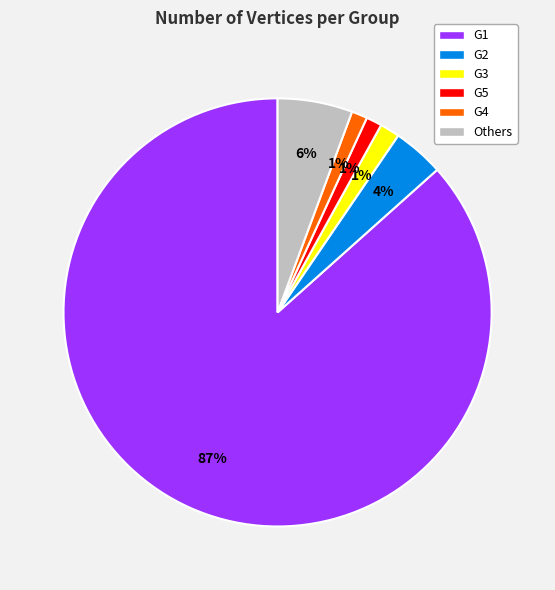

How many slices are in this pie chart?

6